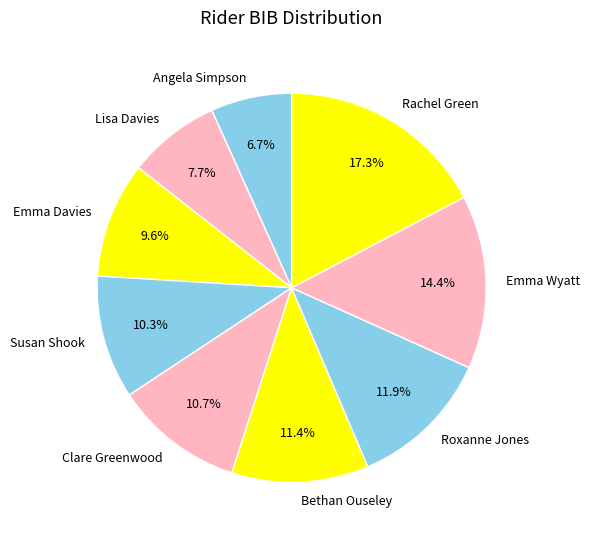

To the nearest percent, what portion does Bethan Ouseley represent?

11%